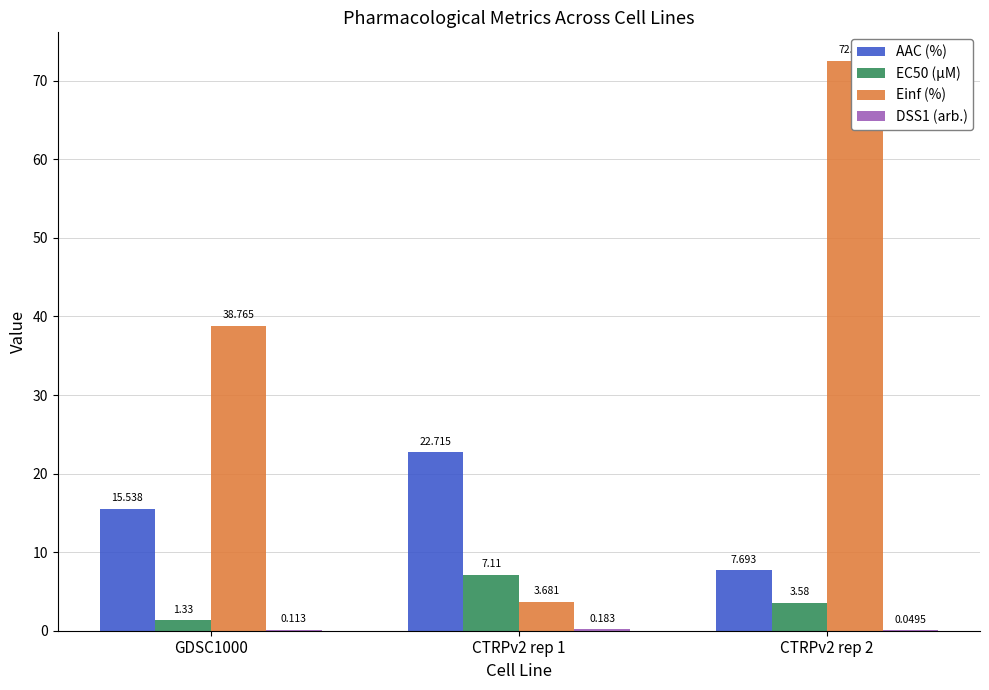

Reading right to left, extract all data points from this chart.

AAC (%): CTRPv2 rep 2=7.7	CTRPv2 rep 1=22.7	GDSC1000=15.5
EC50 (µM): CTRPv2 rep 2=3.6	CTRPv2 rep 1=7.1	GDSC1000=1.3
Einf (%): CTRPv2 rep 2=72.5	CTRPv2 rep 1=3.7	GDSC1000=38.8
DSS1 (arb.): CTRPv2 rep 2=0.0	CTRPv2 rep 1=0.2	GDSC1000=0.1